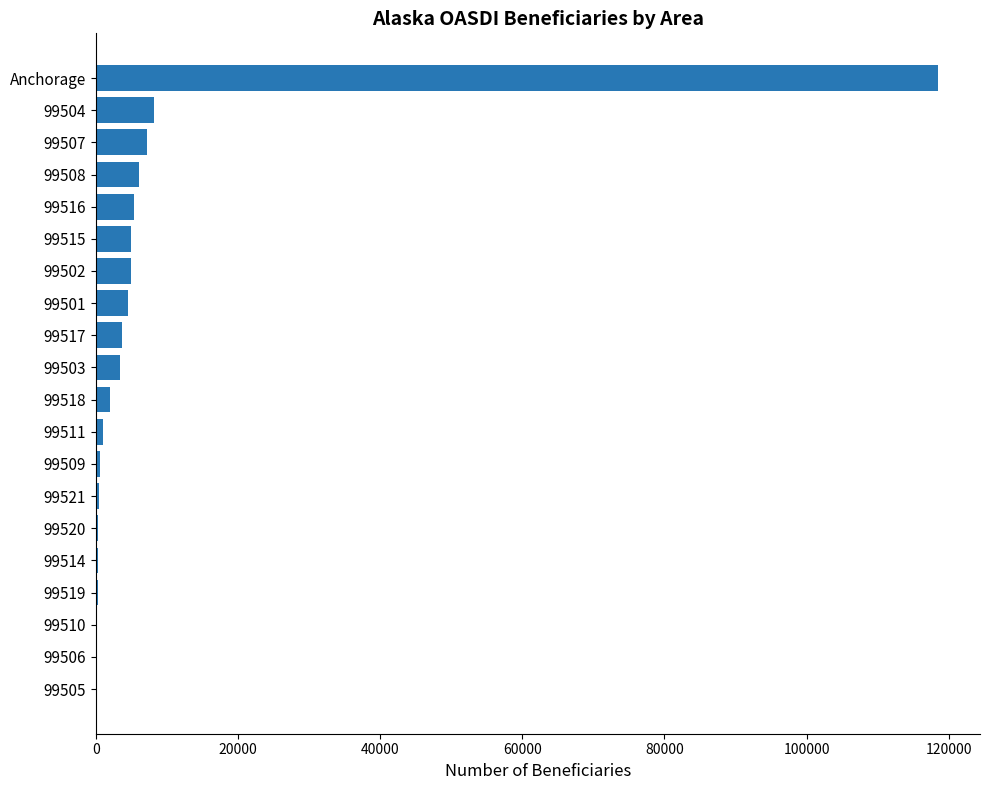

What is the sum of all values?

172015